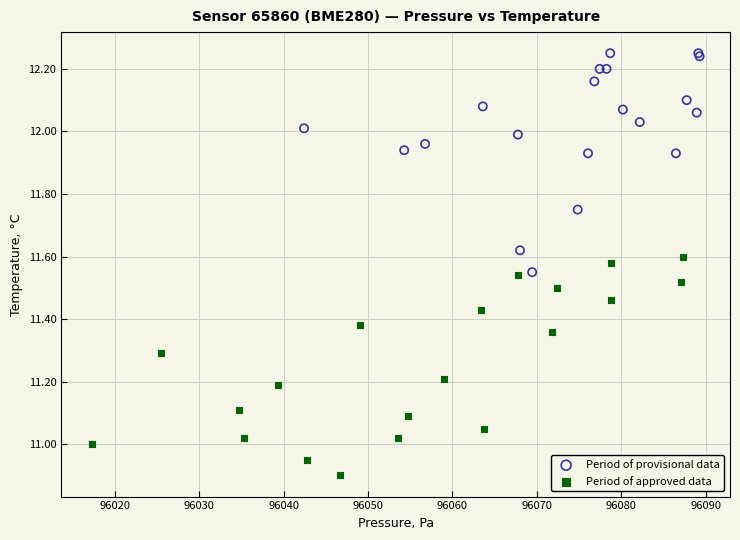

Which series reaches the maximum Y coordinate?

Period of provisional data